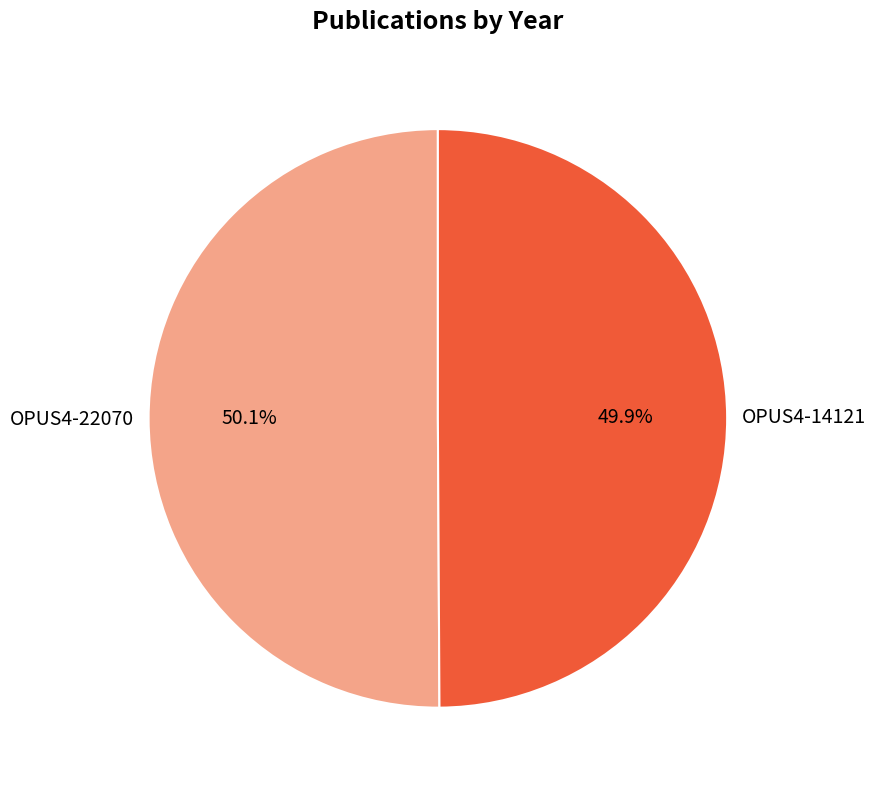

What portion of the pie excludes OPUS4-22070?

49.9%